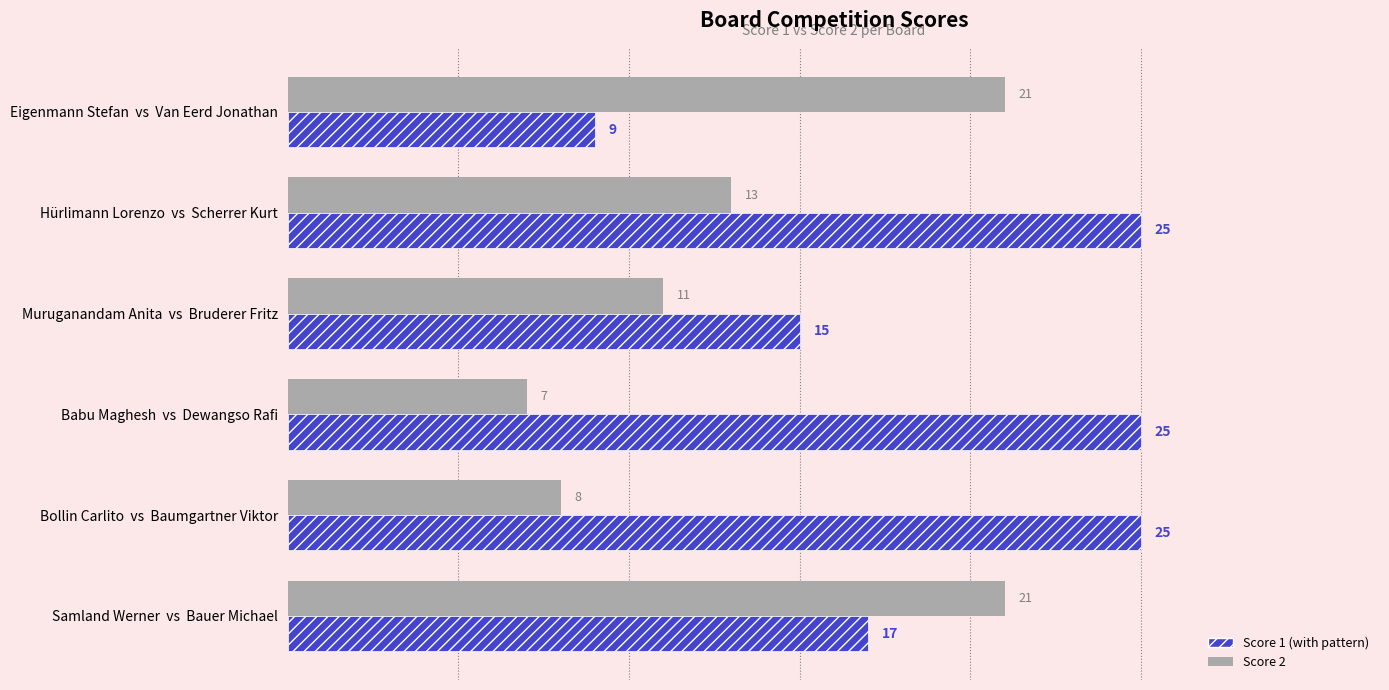

What is the difference between the highest and lowest values at Hürlimann Lorenzo  vs  Scherrer Kurt?

12